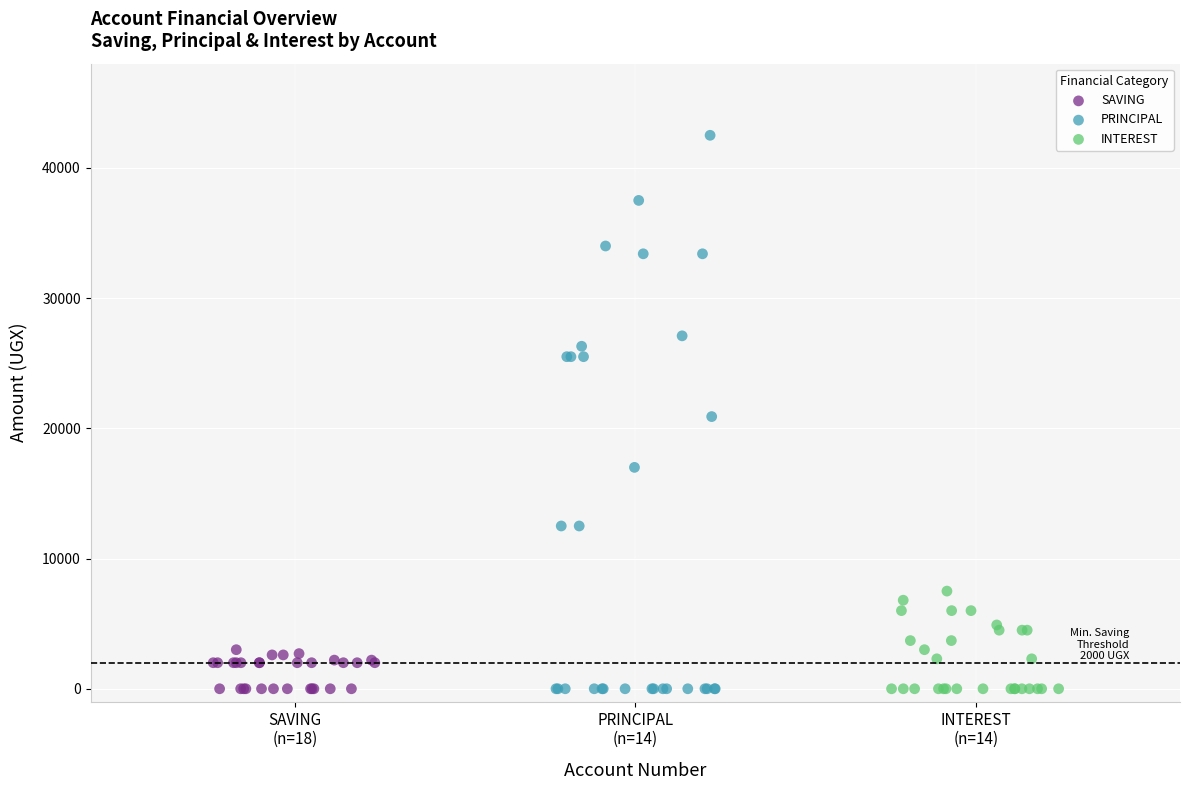

Which series has the widest spread of Y values?

PRINCIPAL